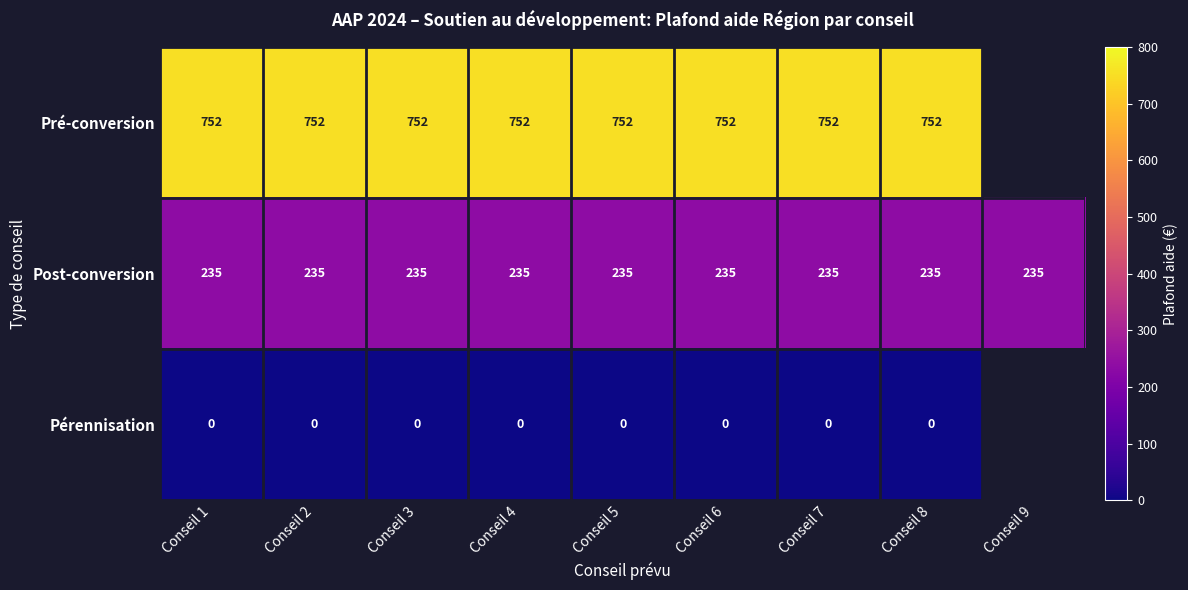

Between Conseil 8 and Conseil 7, which is larger?

Conseil 8